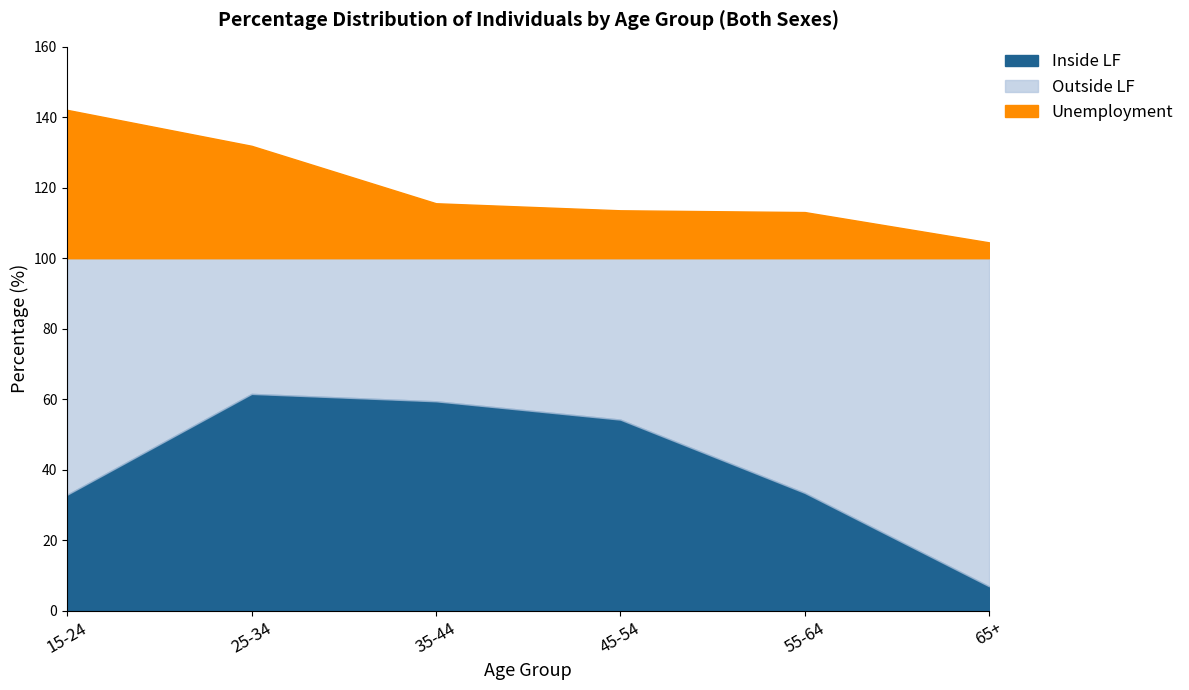

What is the label of the 2nd point from the left?

25-34